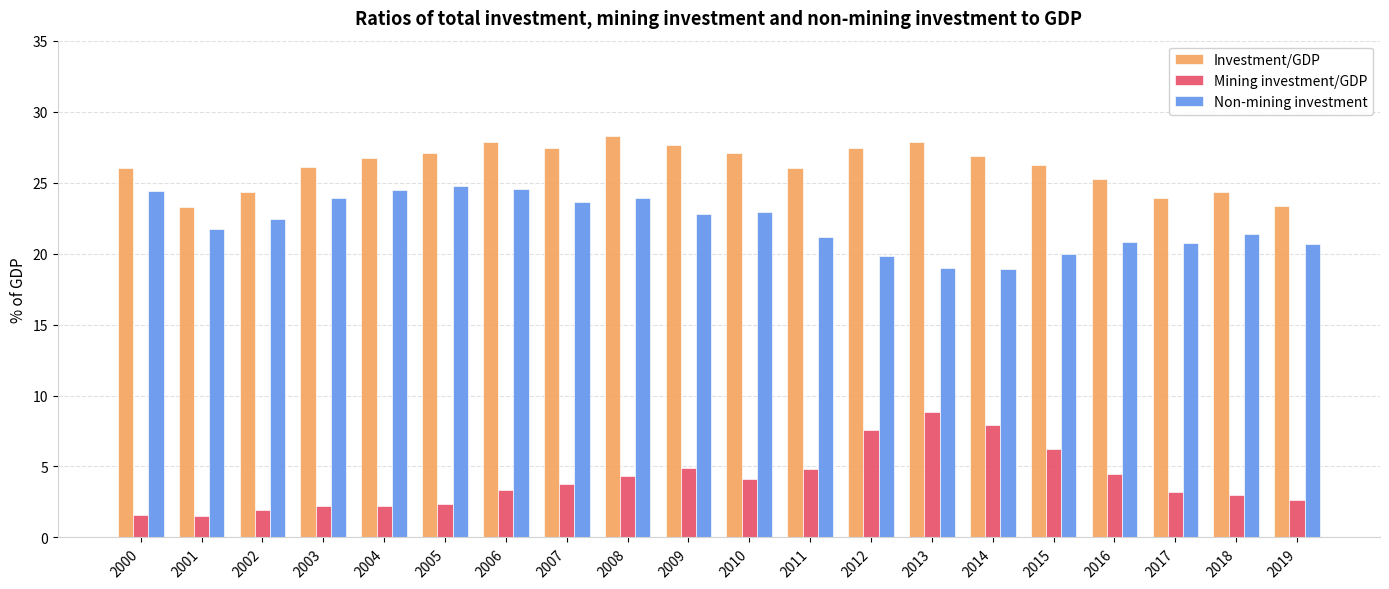

What is the highest value of the Non-mining investment series?

24.8